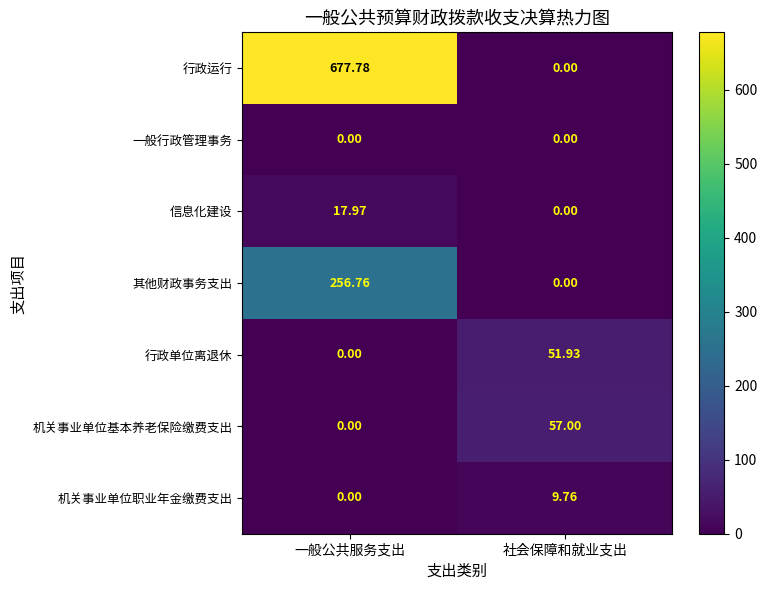

How many data points does each series have?

2